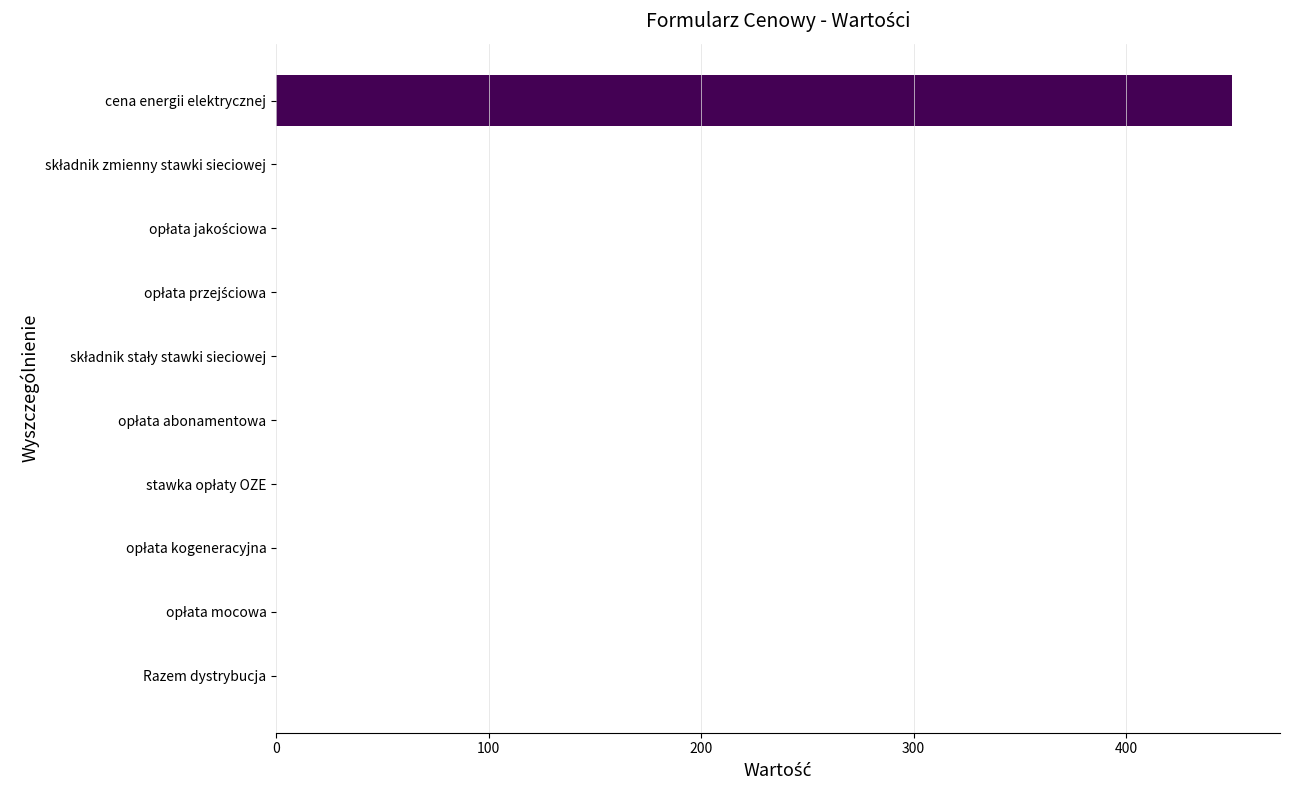

What is the sum of all values?

450